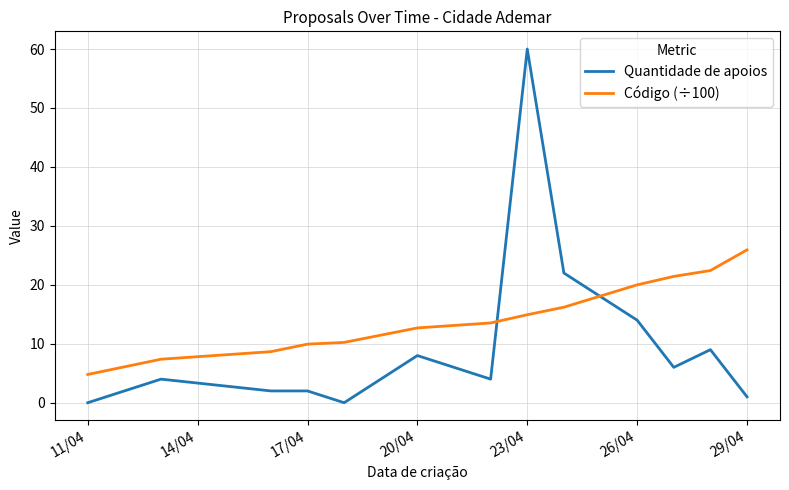

True or false: Código (÷100) and Quantidade de apoios cross at least once.

True